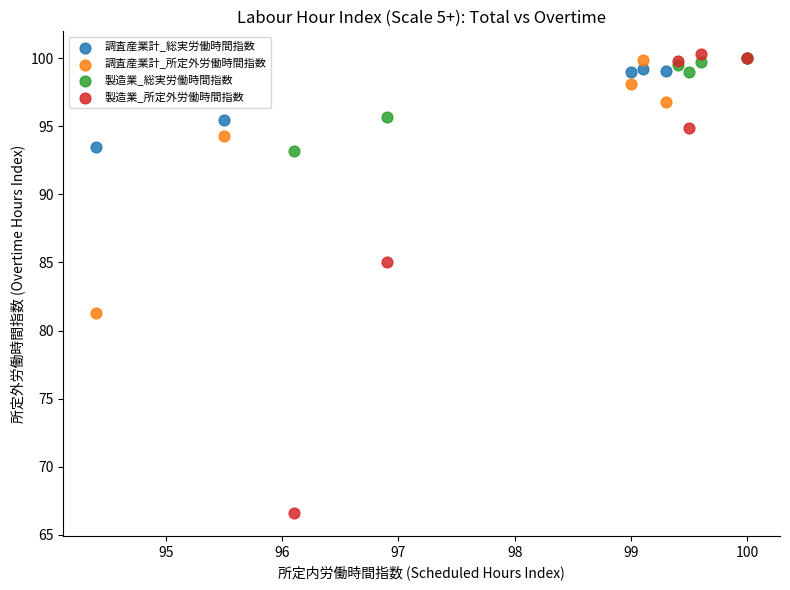

Which series reaches the minimum Y coordinate?

製造業_所定外労働時間指数